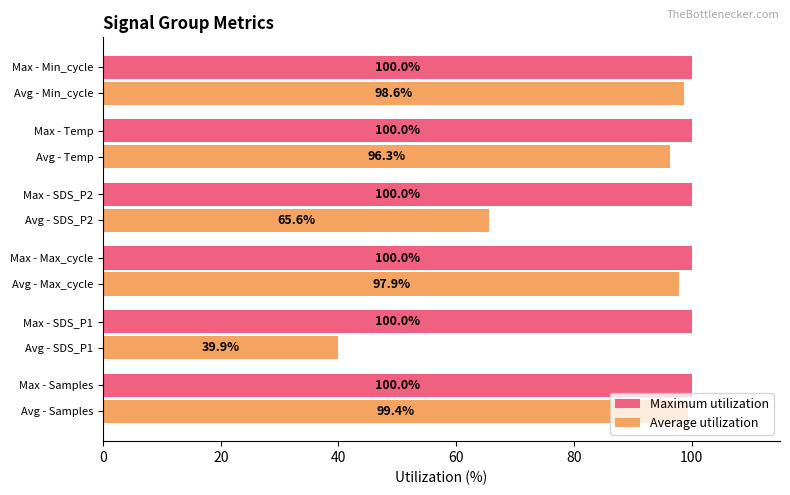

Is the value of Average utilization at Avg - Temp greater than the value of Maximum utilization at Avg - Temp?

No